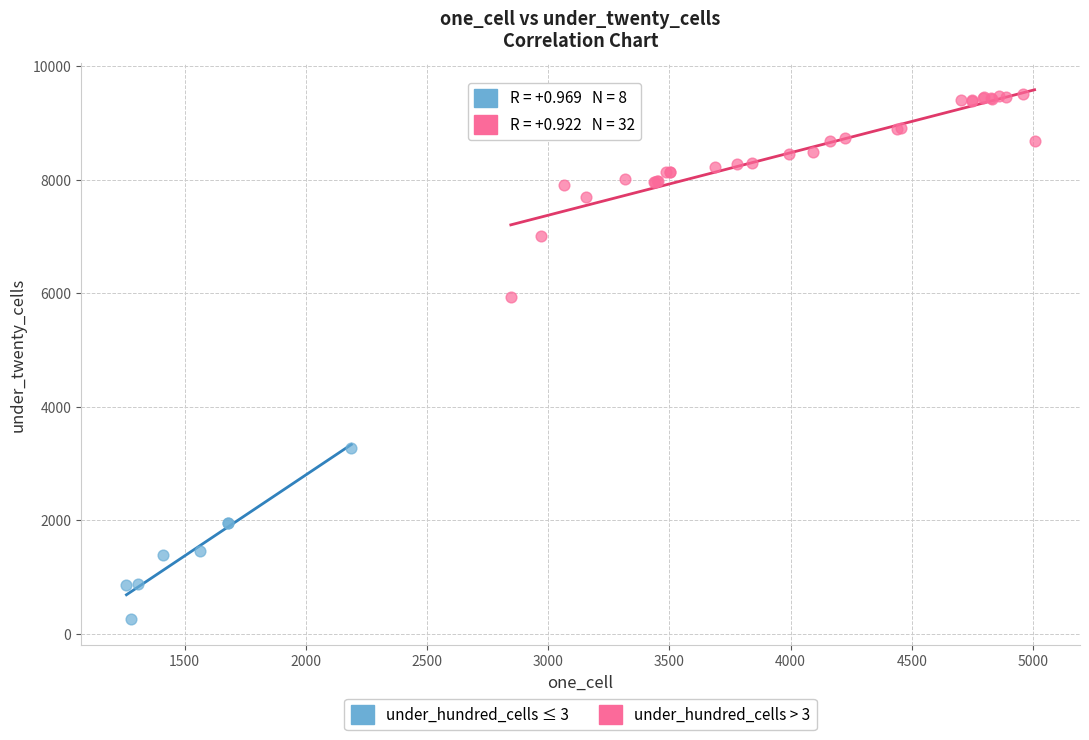

Which series reaches the minimum Y coordinate?

under_hundred_cells ≤ 3